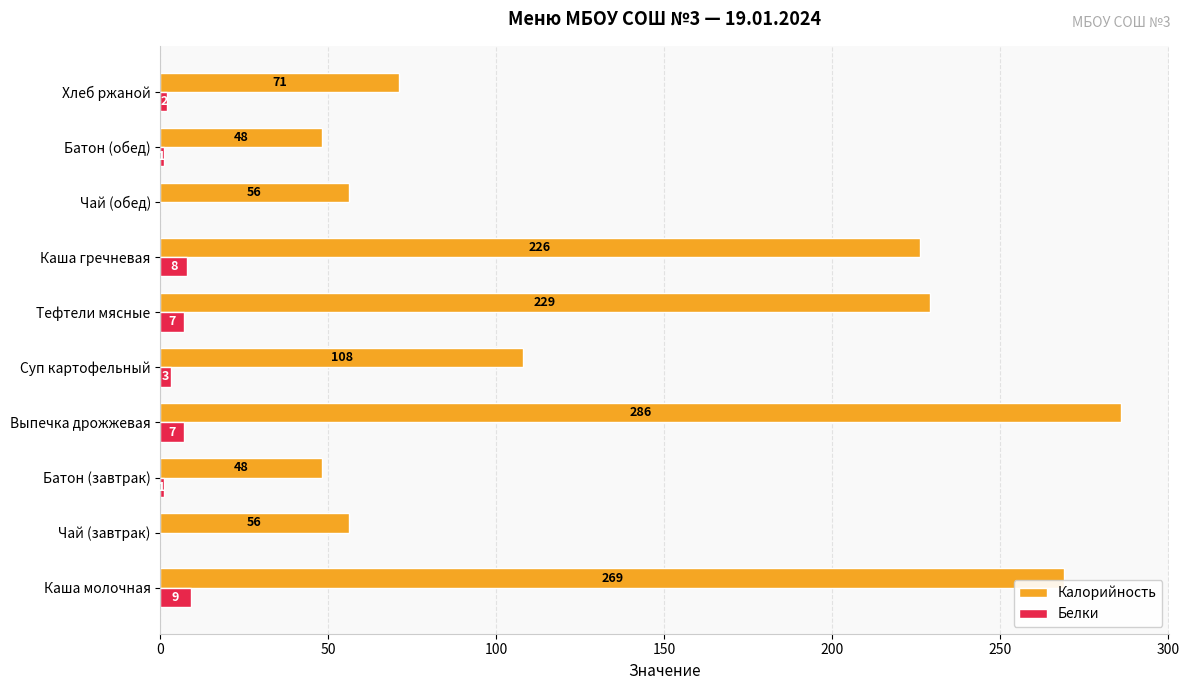

At which label is Калорийность closest to 167?

Суп картофельный